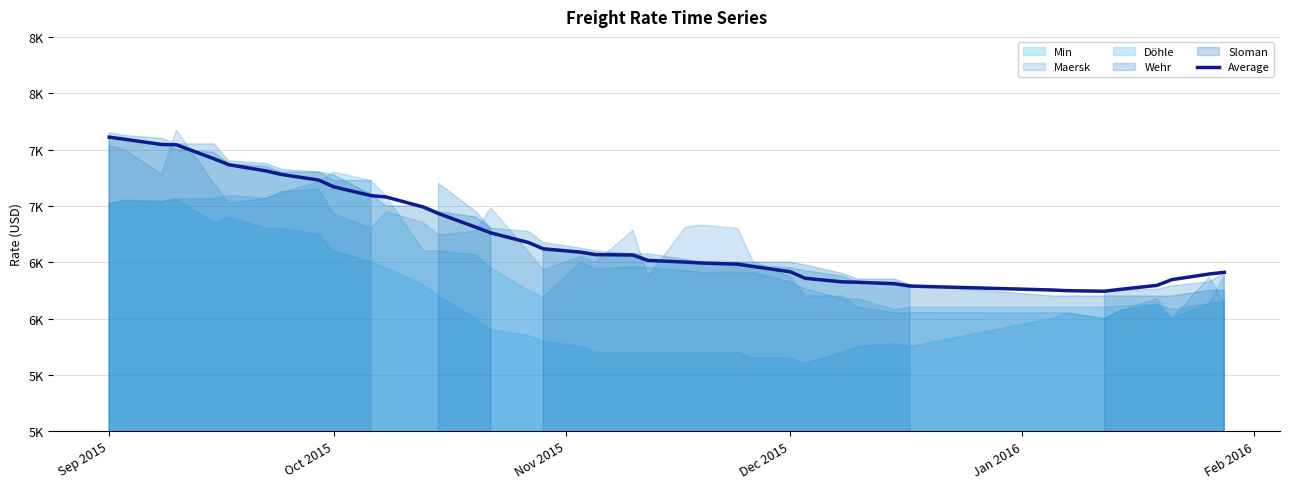

What is the difference between the maximum and minimum values?

1368